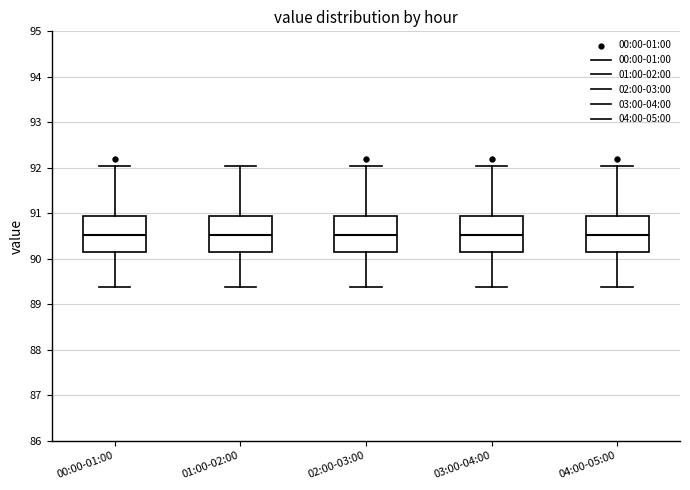

Where does the upper whisker of the box for 04:00-05:00 end on the y-axis? The values are not printed on the chart, so give them approximately, as read against the axis.

92.0